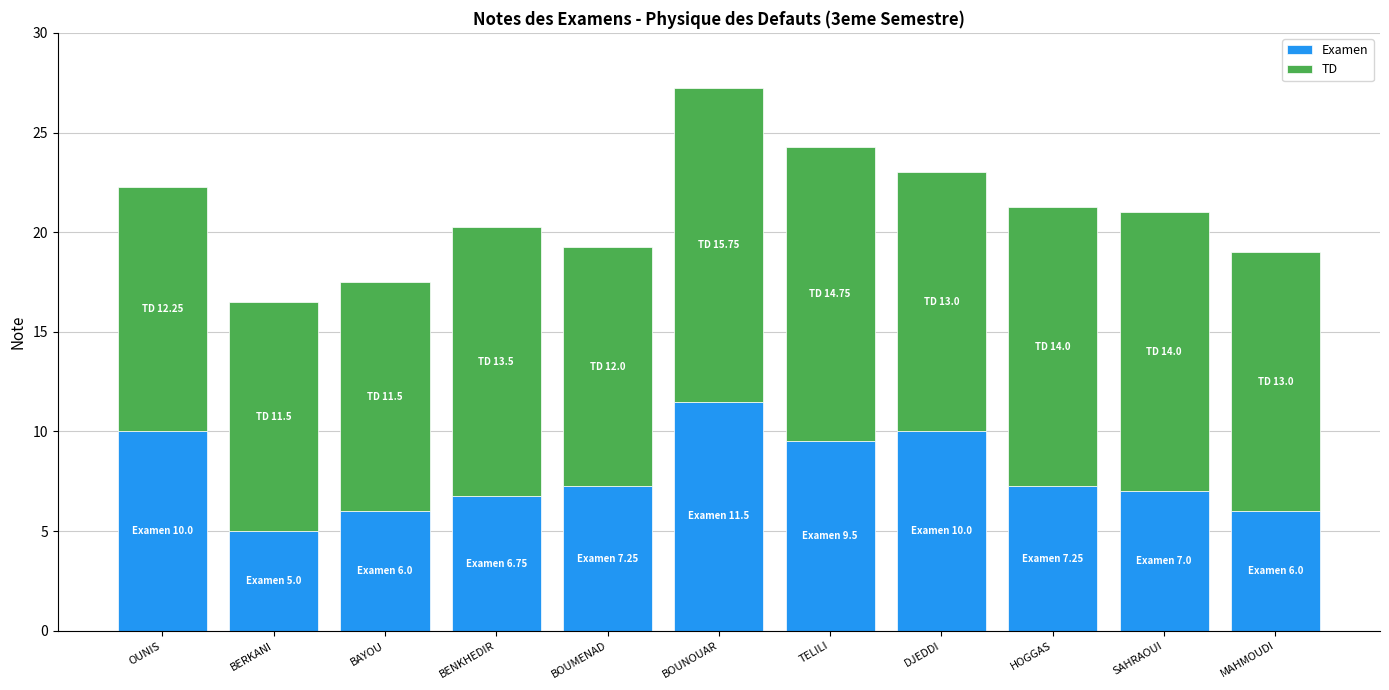

What is the difference between the second highest and minimum values in the Examen series?

5.0